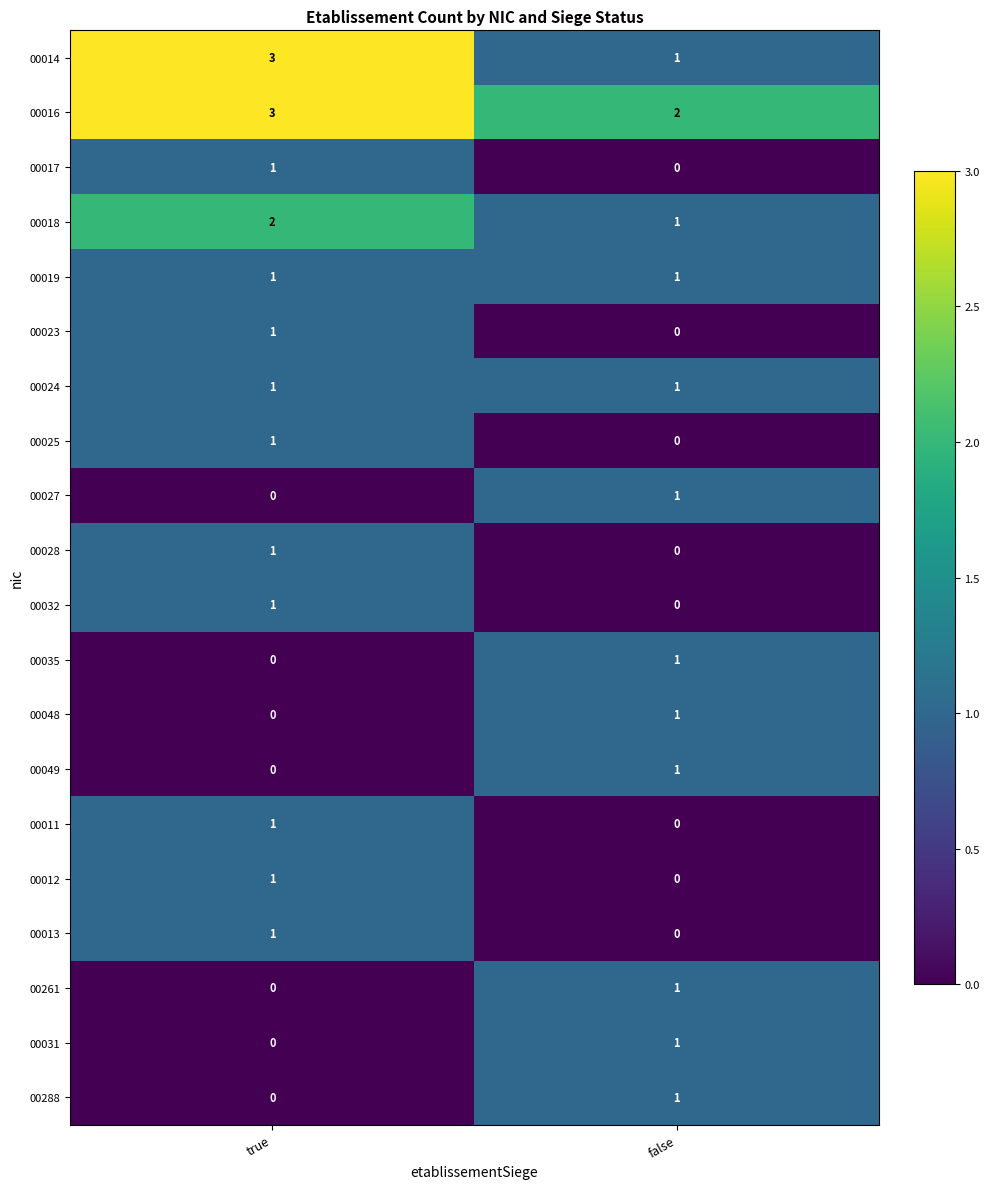

At which label does 00013 reach its peak?

true